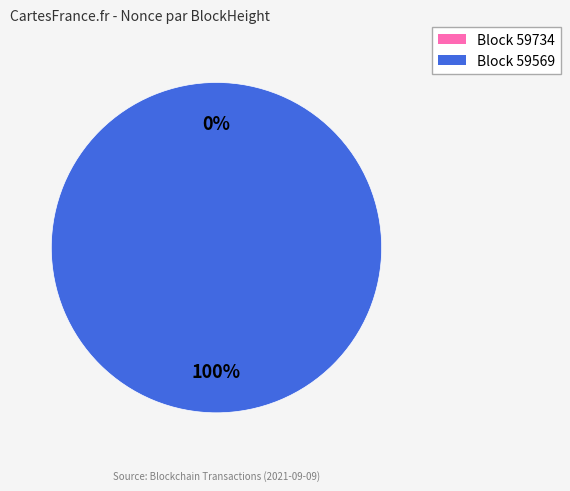

The 59569 slice represents 100% of the pie. True or false?

True